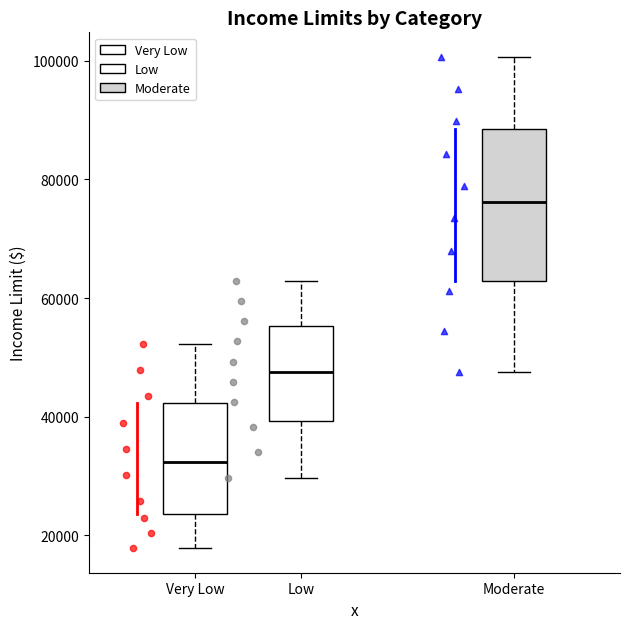

Which box has the highest median line?

Moderate